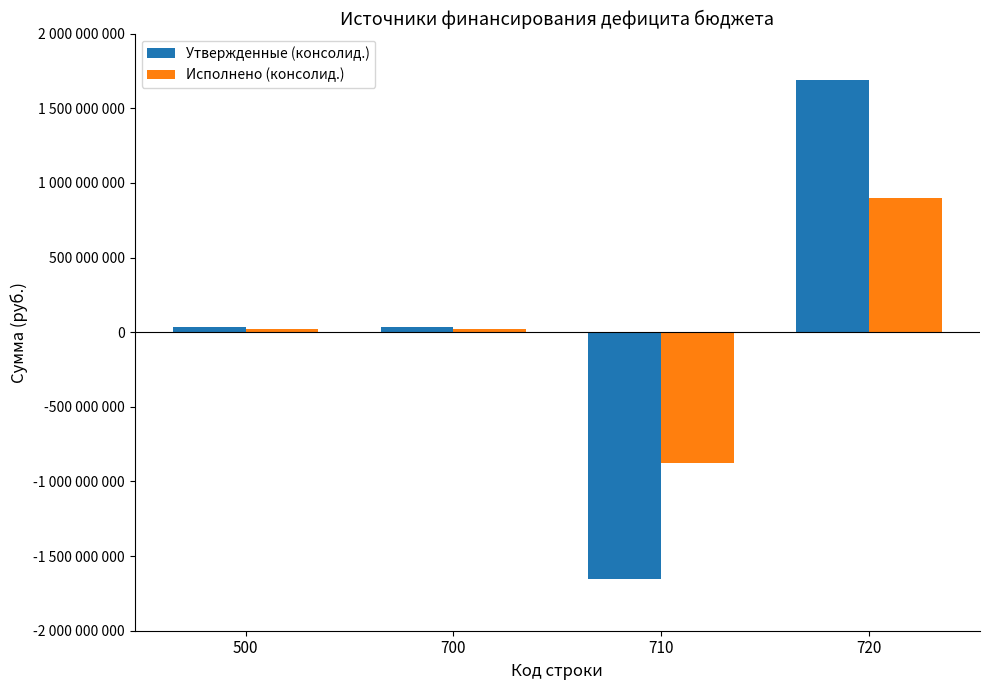

At how many categories does at least one series exceed 1605338586?

1